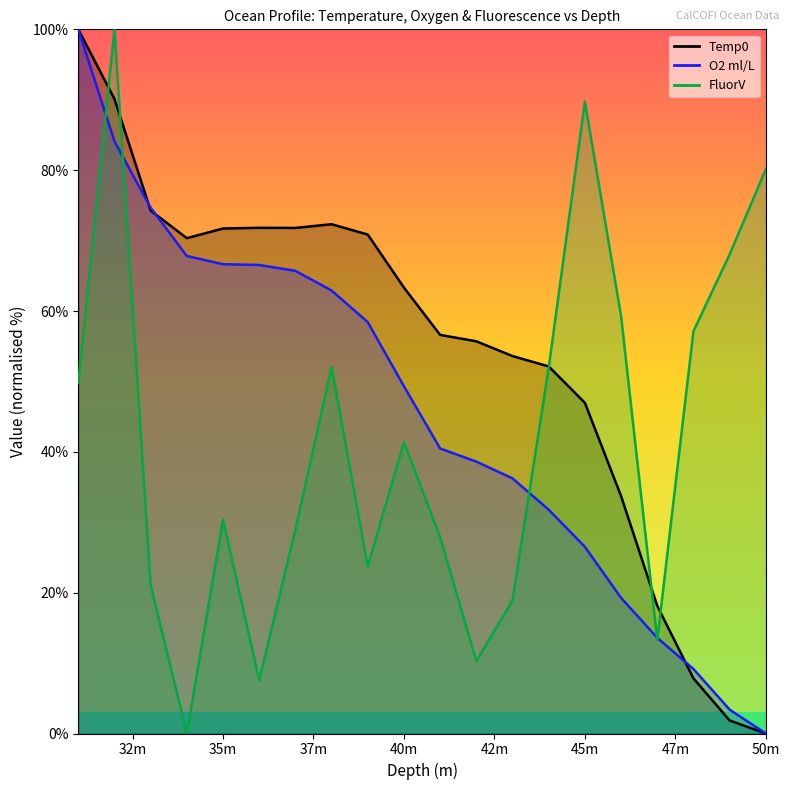

True or false: O2ml/L has more than 1 points higher than both neighbors.

False